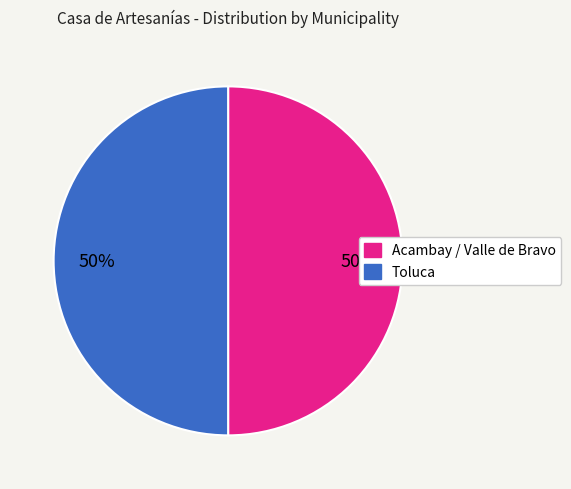

To the nearest percent, what is the average slice percentage?

50%